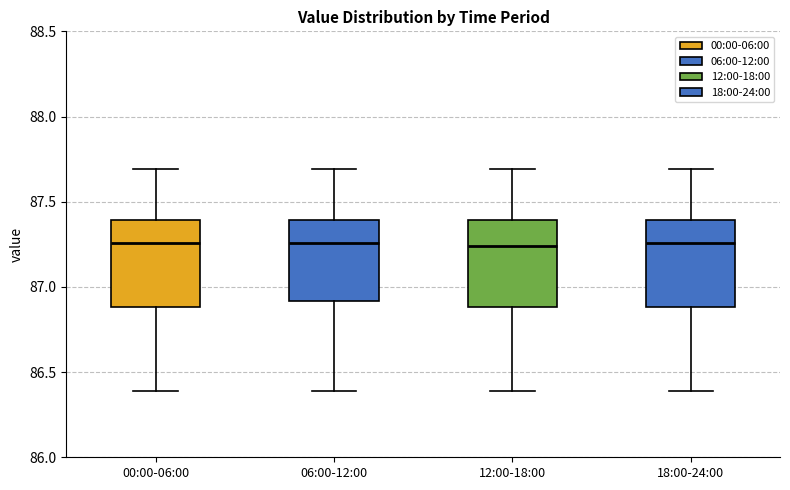

Where is the upper edge of the box for 18:00-24:00 on the y-axis? The values are not printed on the chart, so give them approximately, as read against the axis.

87.40